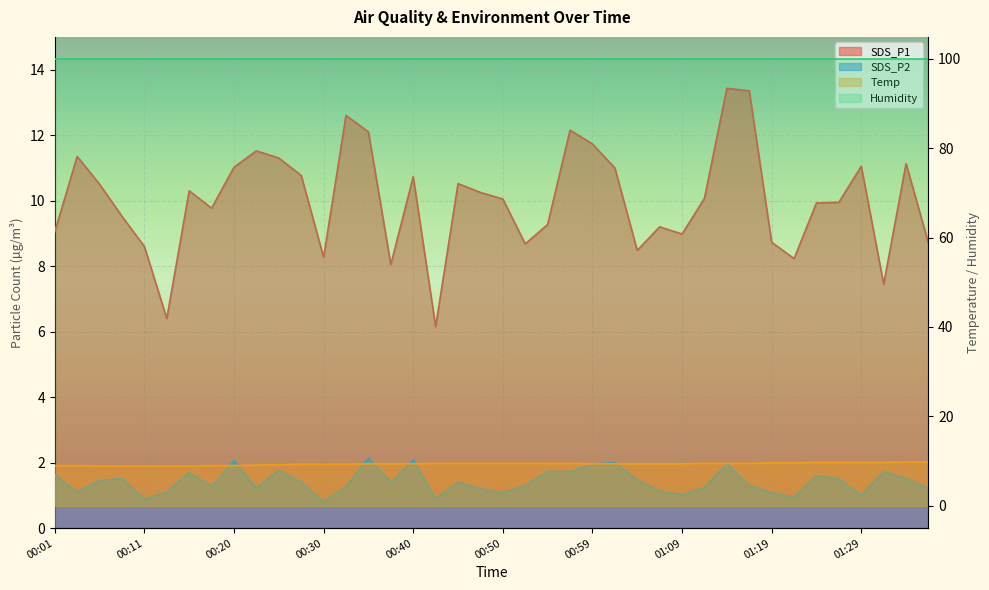

What is the label of the 32nd point from the right?

00:20